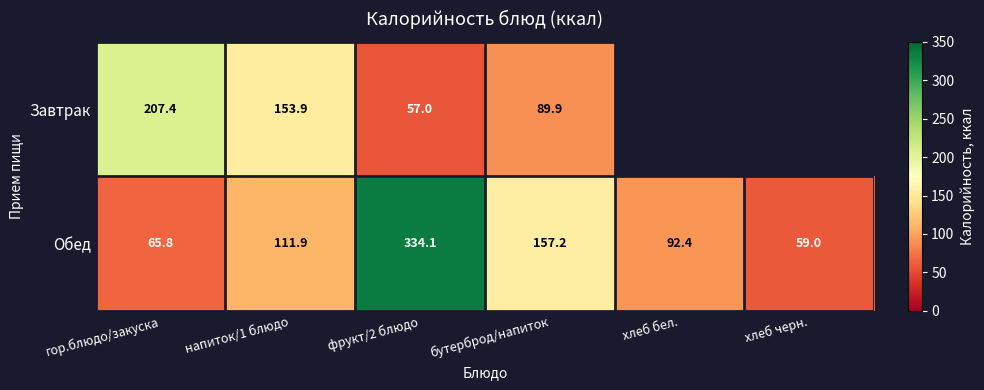

Which series changed the most between напиток/1 блюдо and бутерброд/напиток?

Завтрак